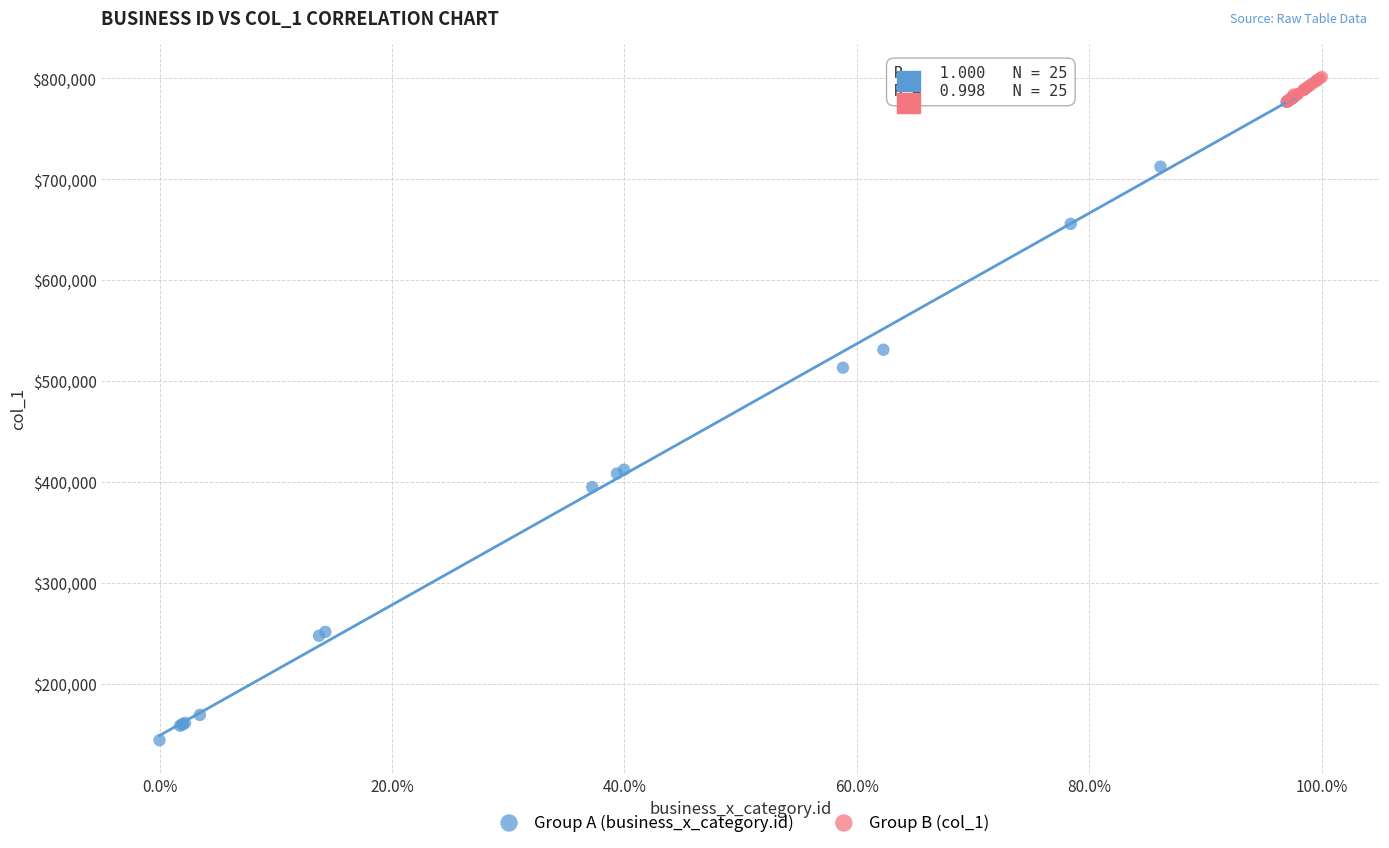

Which series has the largest Y range (max minus min)?

Group A (business_x_category.id)